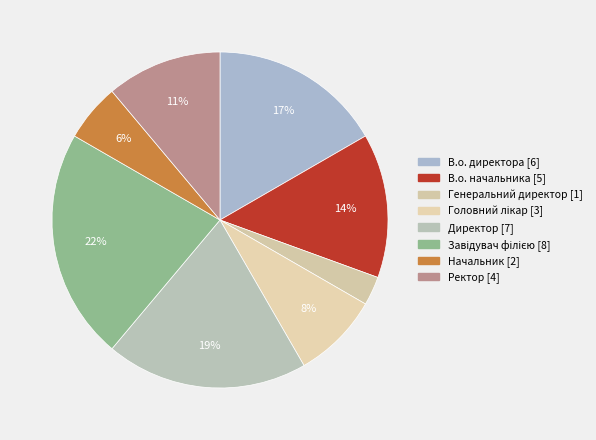

How many slices are in this pie chart?

8